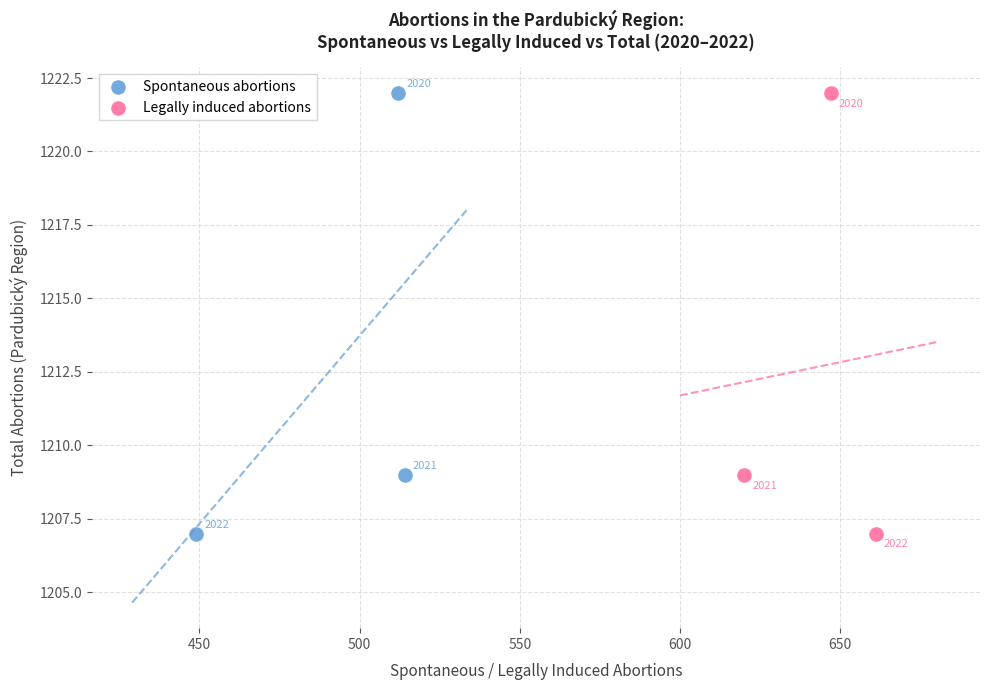

What are all the series names shown in the legend?

Spontaneous abortions, Legally induced abortions